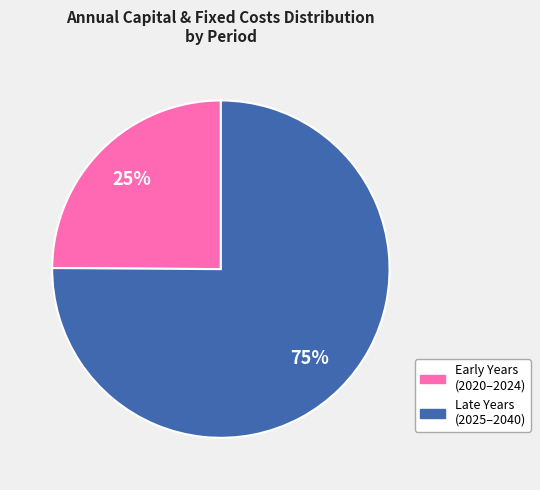

Does any single category account for the majority?

Yes